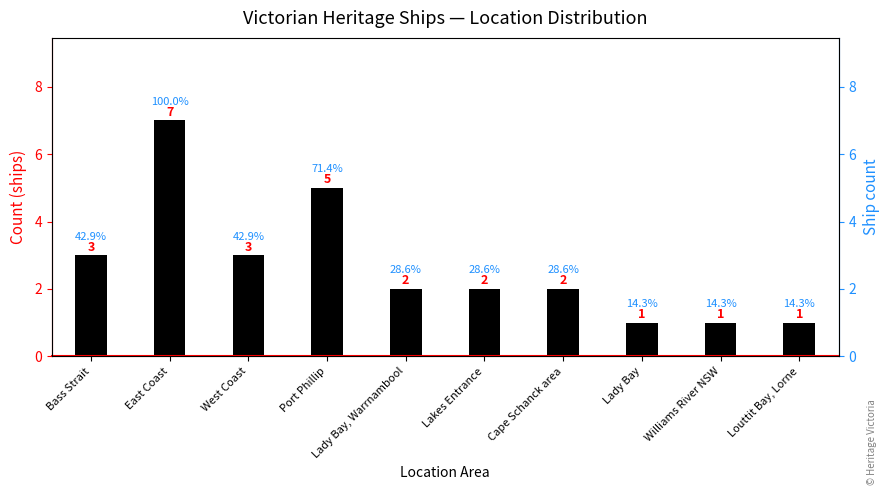

At which label does the data first exceed 2?

Bass Strait